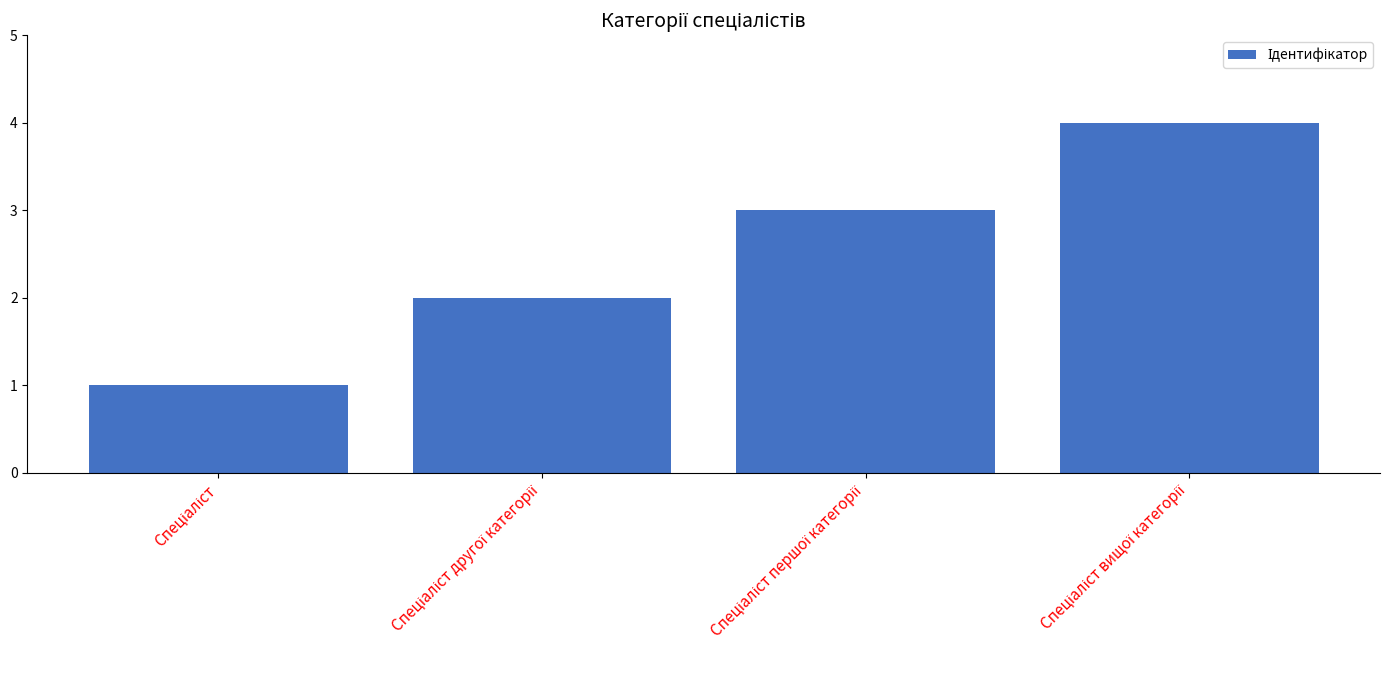

Are the bars horizontal?

No